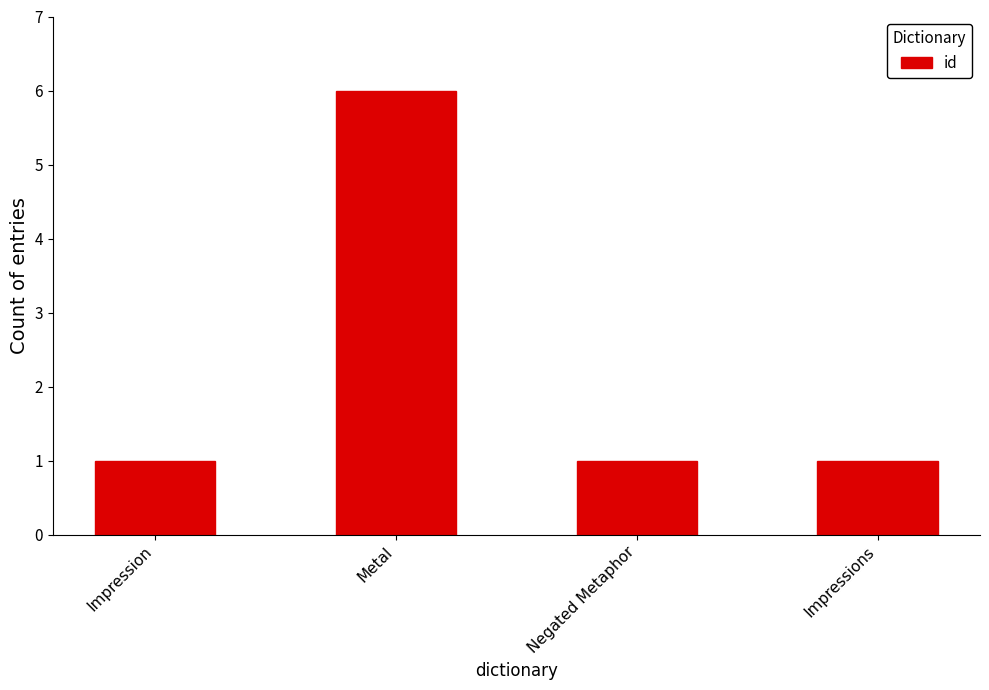

Does the chart contain stacked bars?

No